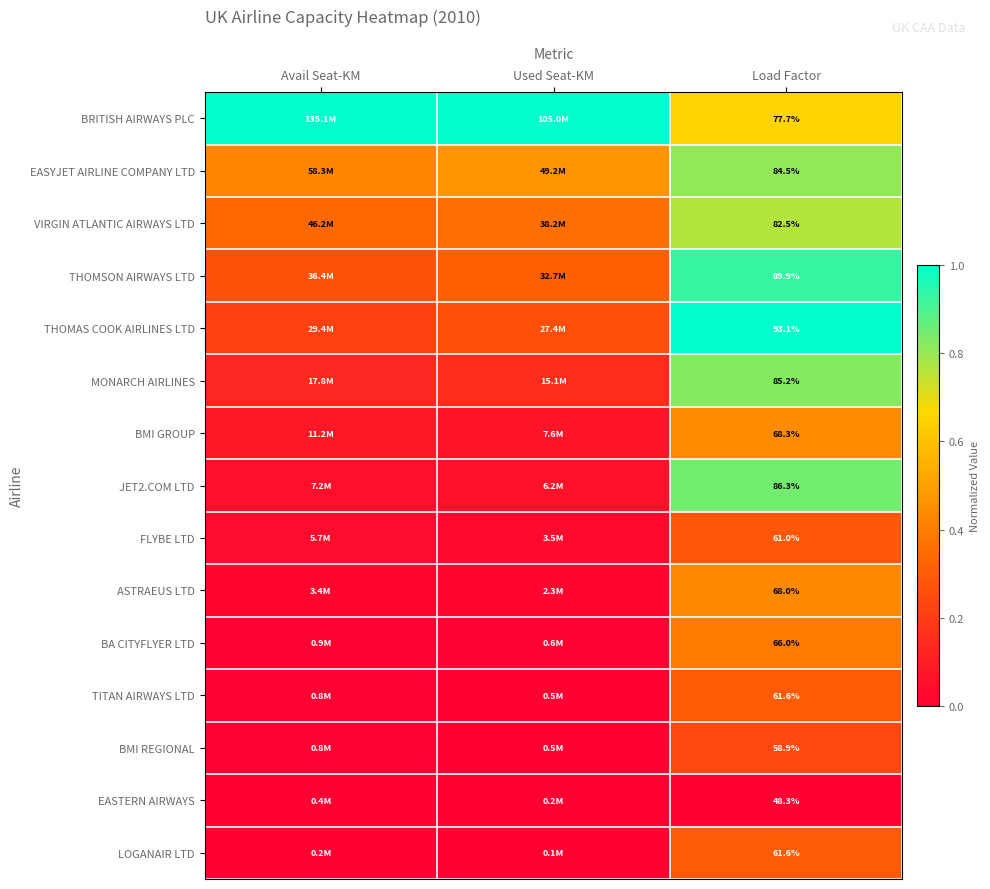

Between Used Seat-KM and Load Factor, which is larger?

Used Seat-KM